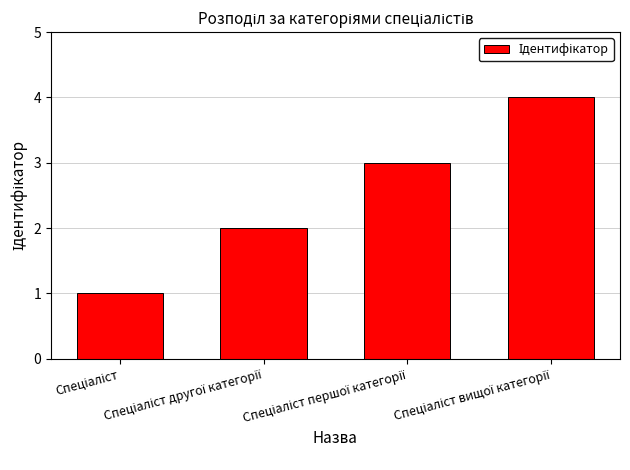

How many data points are less than 3?

2